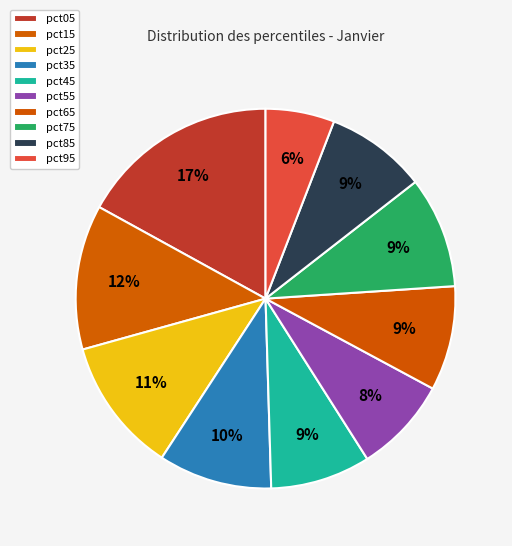

How many segments does this pie chart have?

10